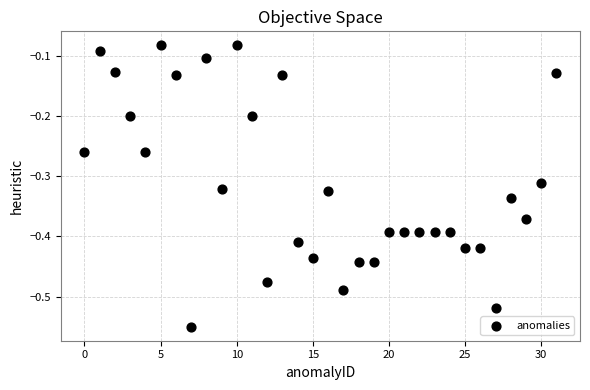

What is the range of Y values (max minus min)?

0.5